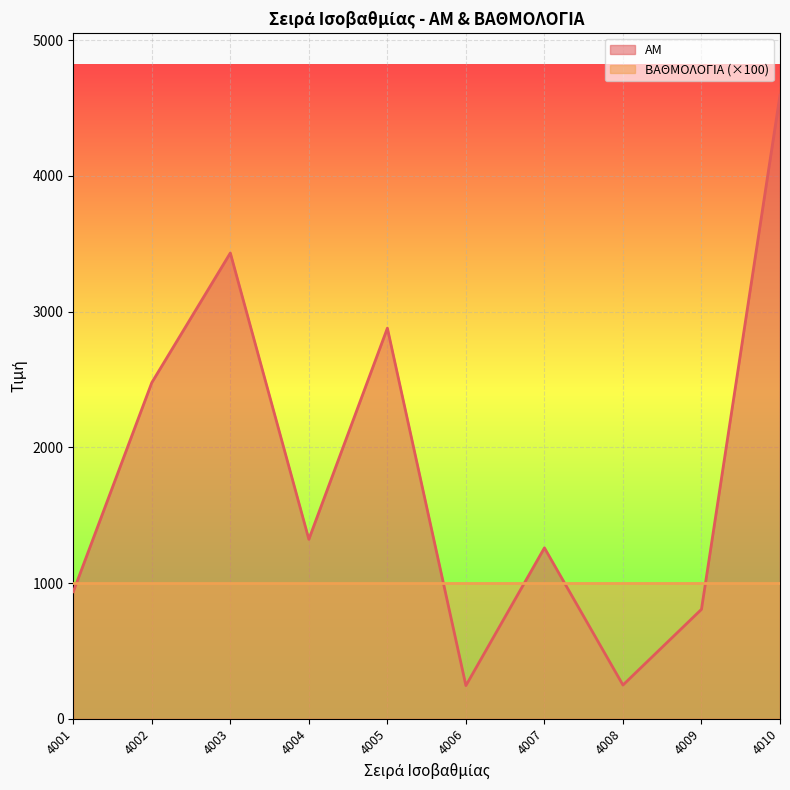

At which category does the chart reach its peak across all series?

4010